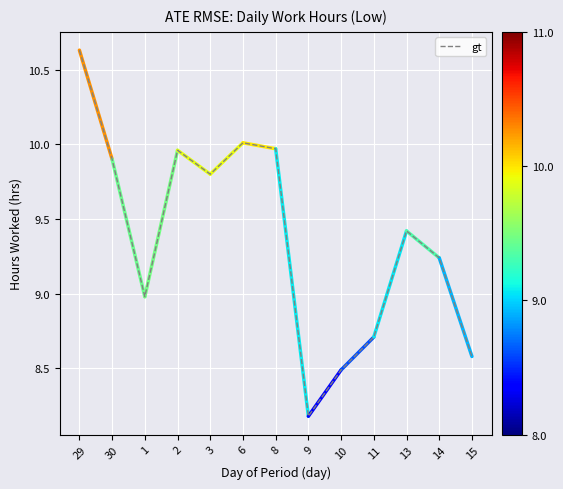

What is the sum of all values?

121.9